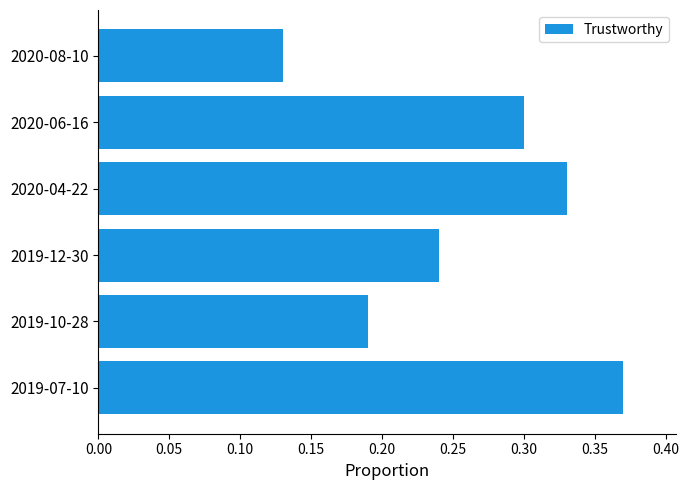

Which label corresponds to the smallest value in the chart?

2020-08-10